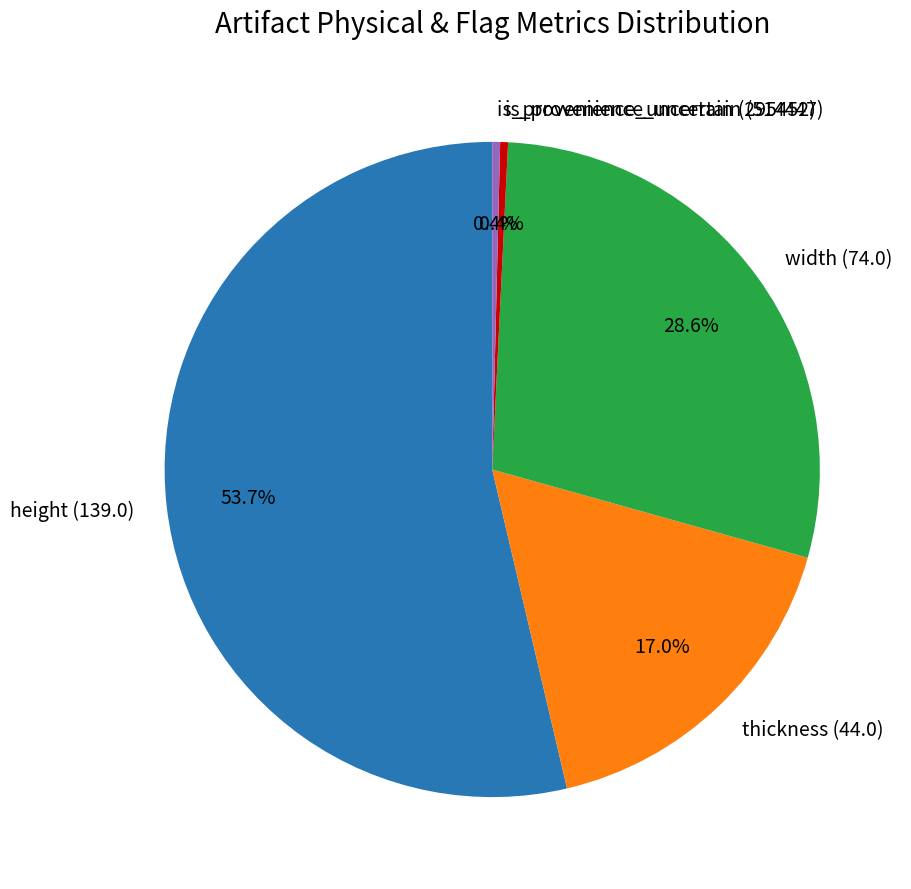

Which slice is the largest?

height (139.0)